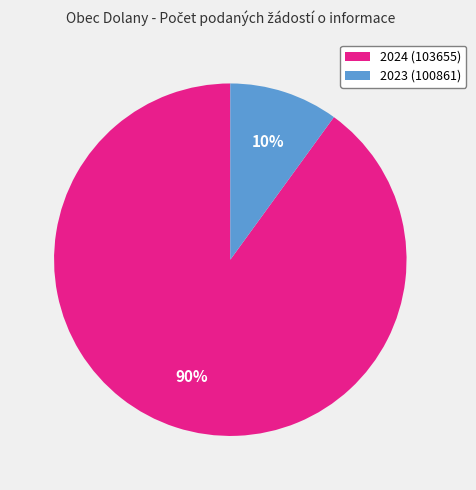

Count the number of slices in the pie.

2